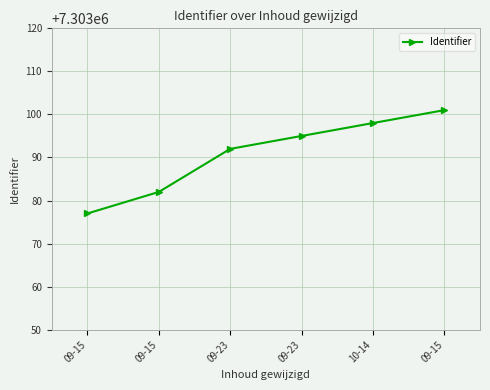

Reading left to right, list all the values displayed in this chart.

7303077	7303082	7303092	7303095	7303098	7303101